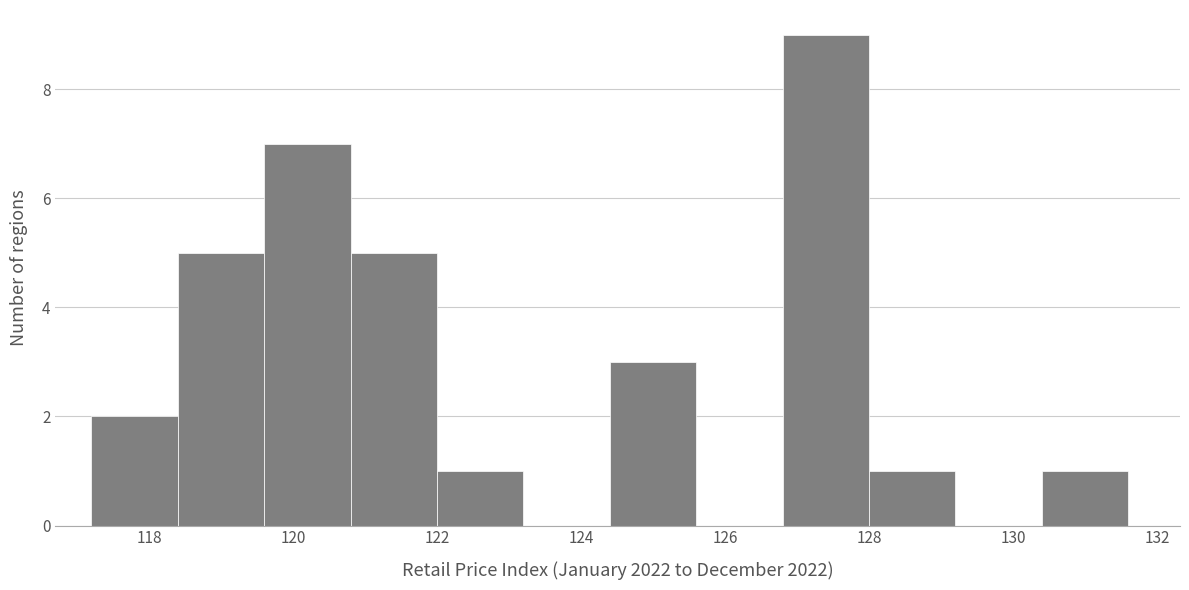

Reading left to right, list every bar in this chart as the range it spans on the x-axis followed by its height. The values are not printed on the chart, so give them approximately, as read against the axis.

117.2 to 118.4: 2
118.4 to 119.6: 5
119.6 to 120.8: 7
120.8 to 122.0: 5
122.0 to 123.2: 1
123.2 to 124.4: 0
124.4 to 125.6: 3
125.6 to 126.8: 0
126.8 to 128.0: 9
128.0 to 129.2: 1
129.2 to 130.4: 0
130.4 to 131.6: 1